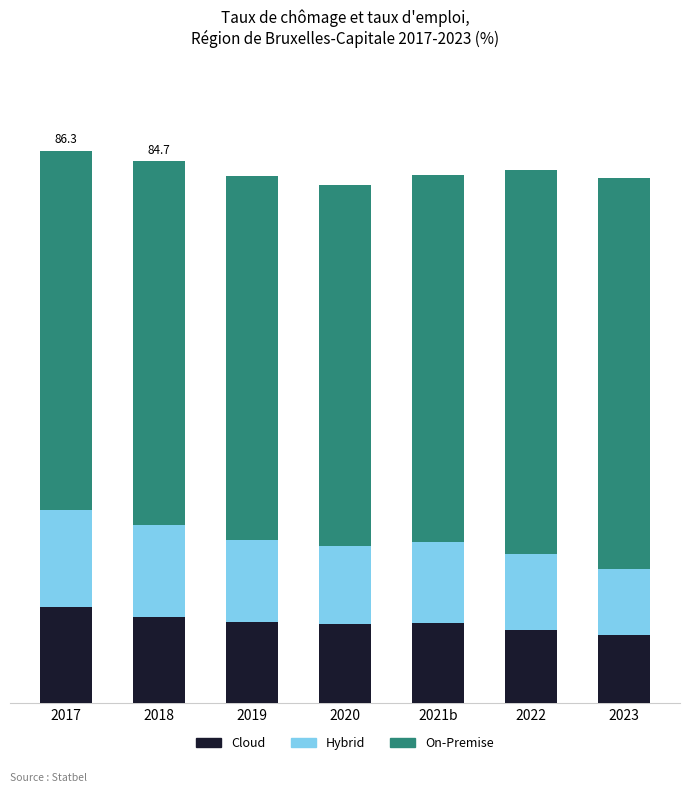

List the labels in order of Hybrid value, smallest first.

2023, 2022, 2020, 2021b, 2019, 2018, 2017